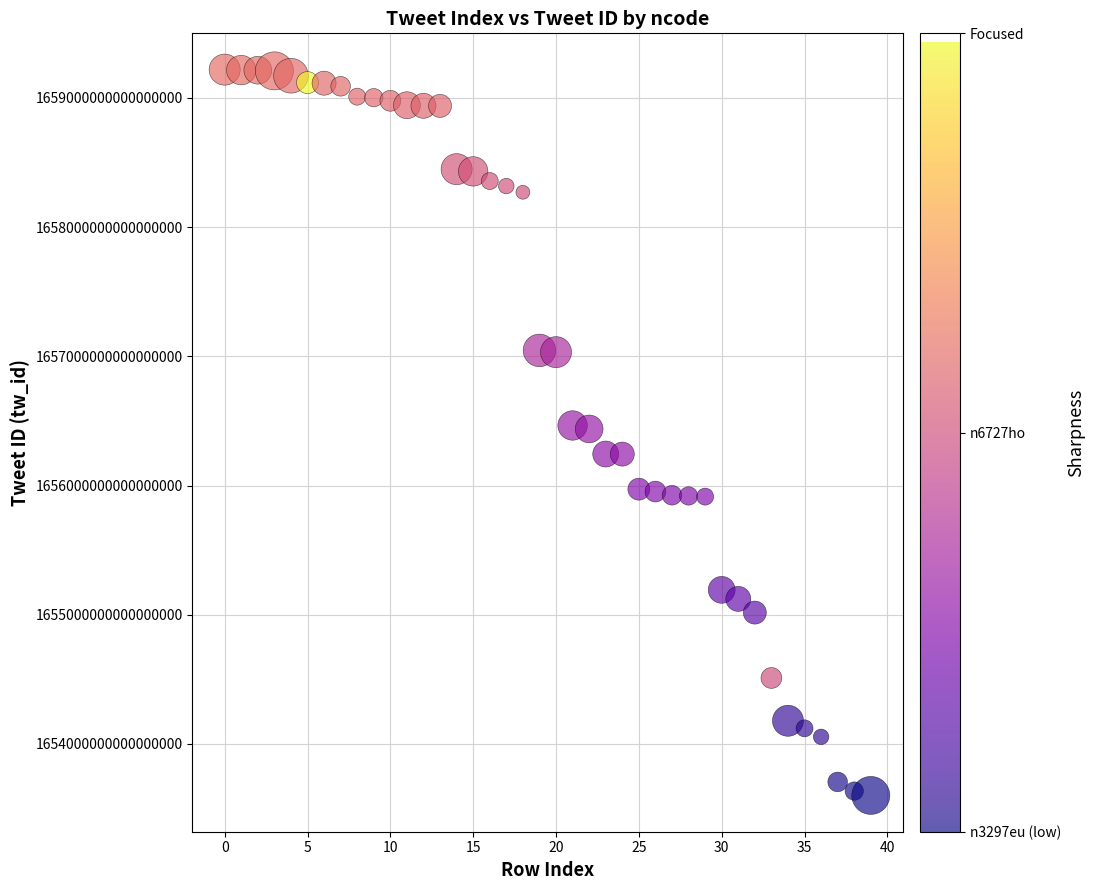

Count the number of points in this scatter plot.

40